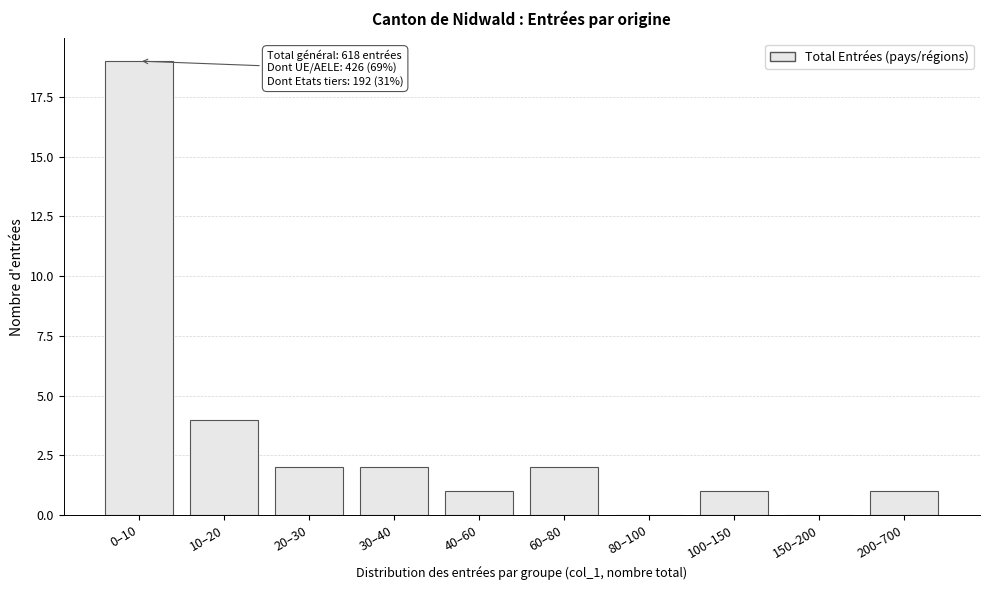

Reading left to right, list all the values displayed in this chart.

0–10=19	10–20=4	20–30=2	30–40=2	40–60=1	60–80=2	80–100=0	100–150=1	150–200=0	200–700=1